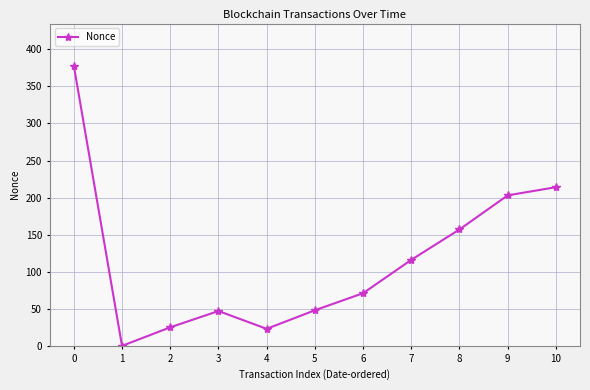

What value does the data have at 7?

116